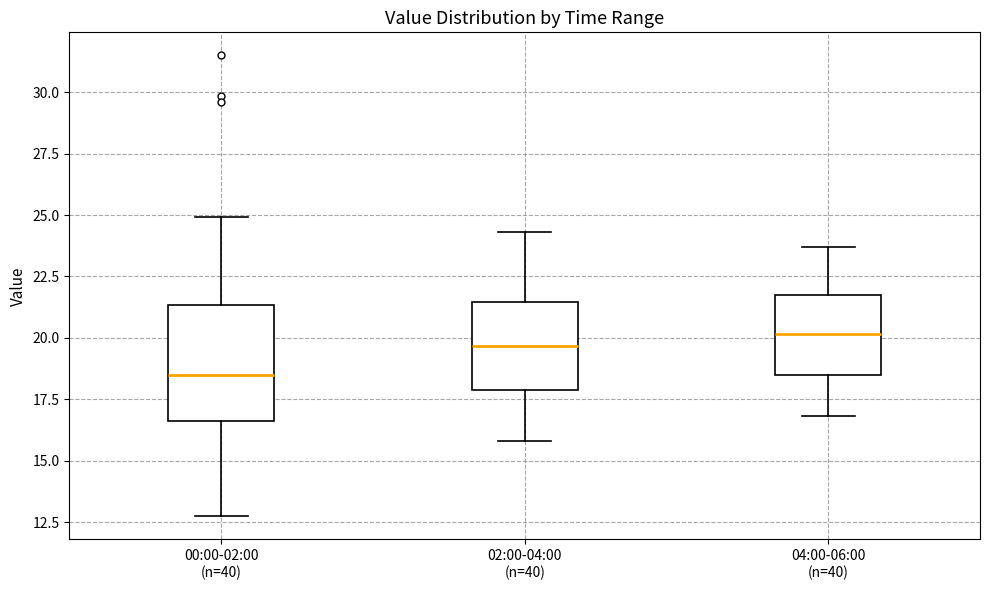

Which box's median line is the highest?

04:00-06:00 (n=40)